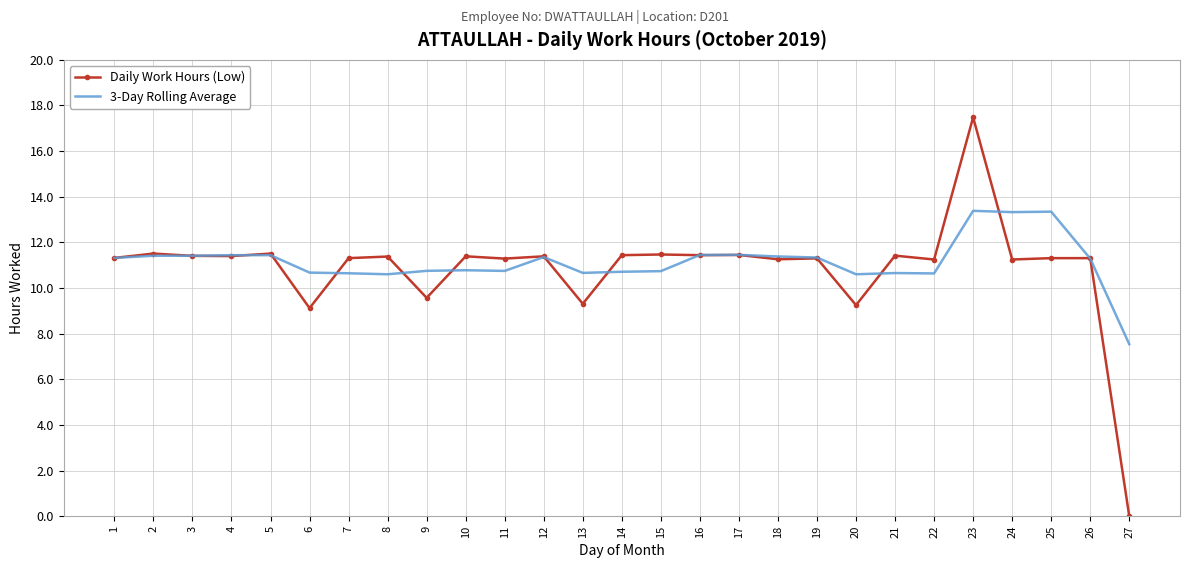

List the series in order of their peak value, lowest first.

3-Day Rolling Average, Daily Work Hours (Low)